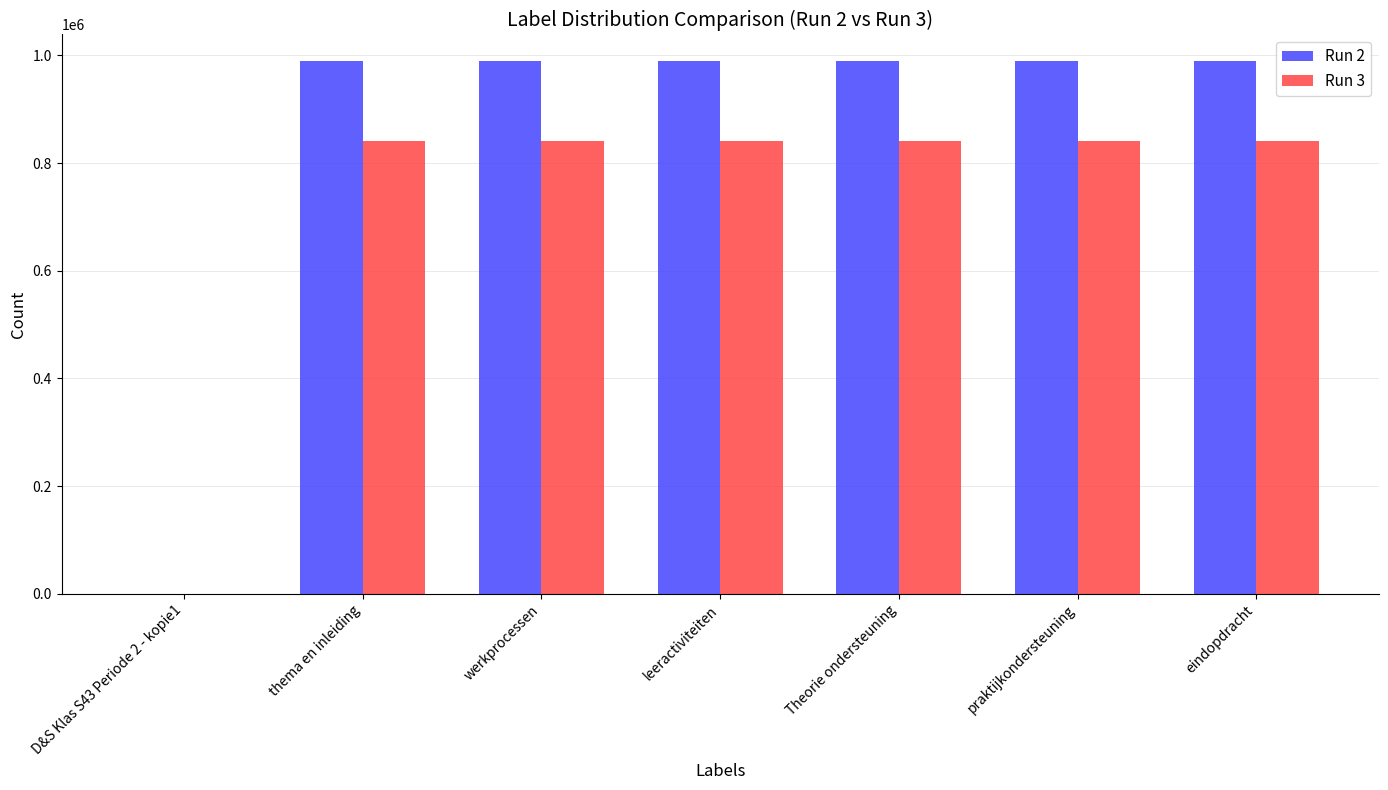

What is the average value of the Run 2 series?

848013